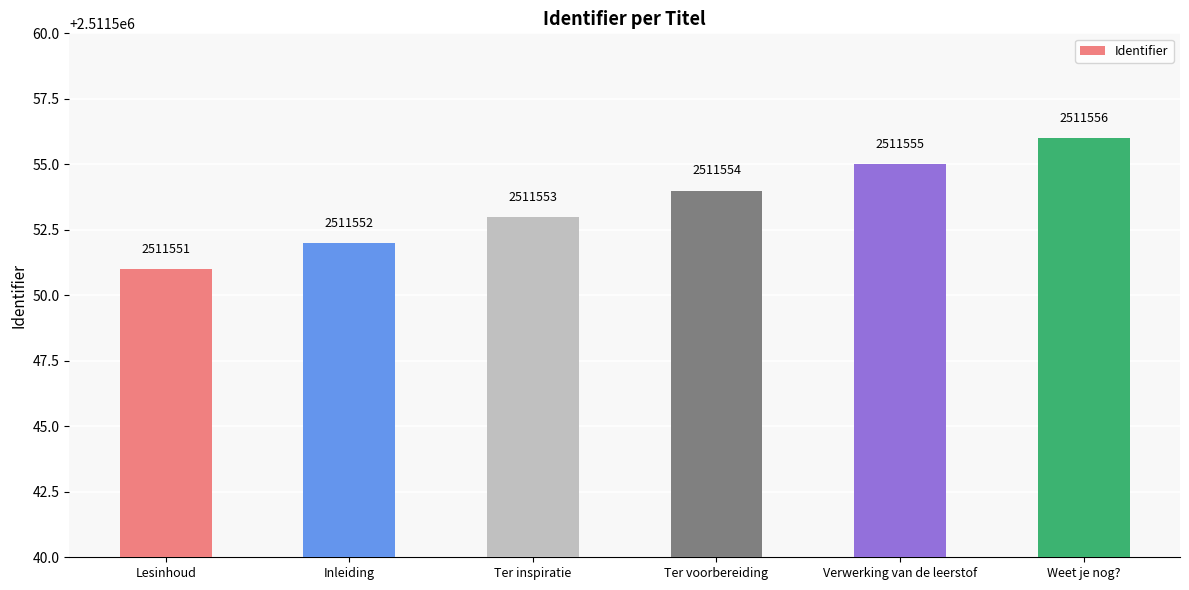

Rank the categories by value from highest to lowest.

Weet je nog?, Verwerking van de leerstof, Ter voorbereiding, Ter inspiratie, Inleiding, Lesinhoud